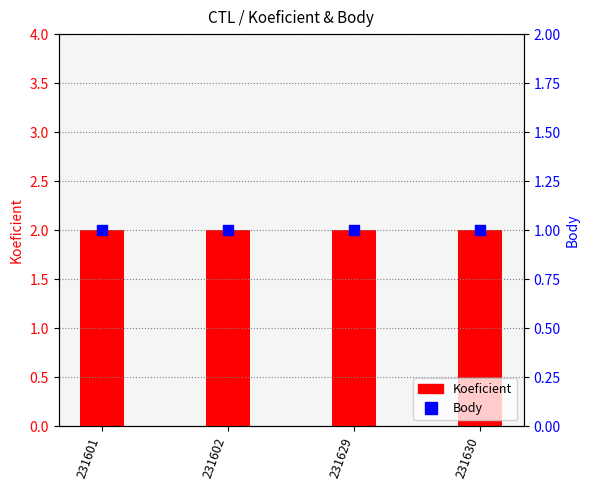

What is the total value across all series at 231601?

3